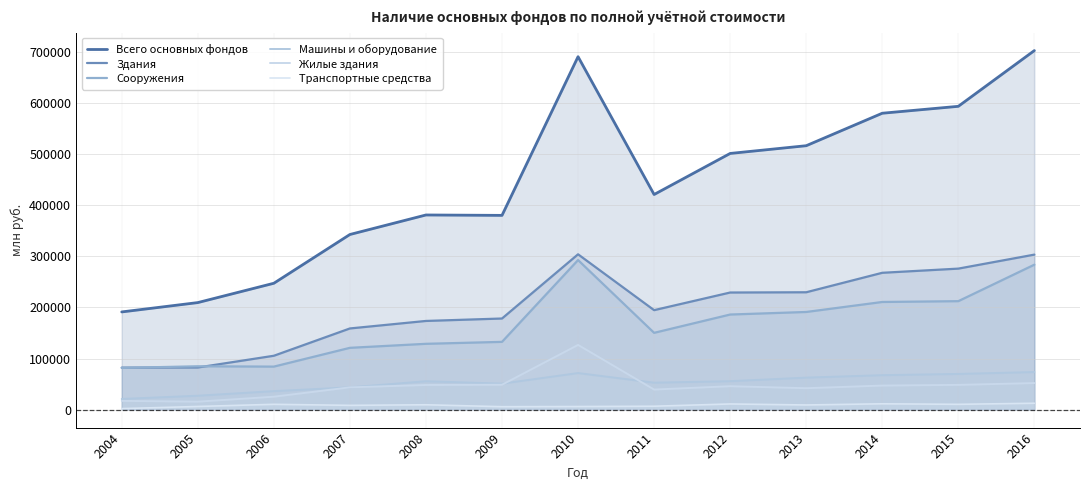

Which series has the largest total across all categories?

Всего основных фондов